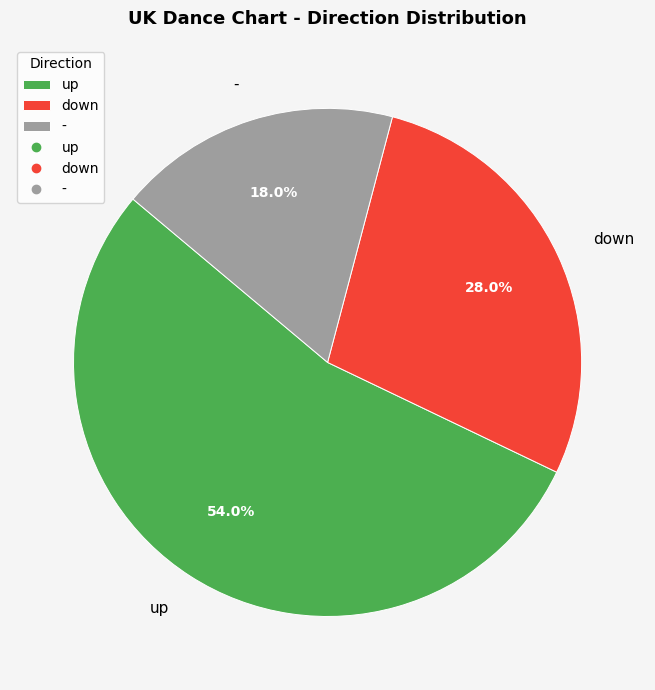

What percentage do up and down together represent?

82.0%